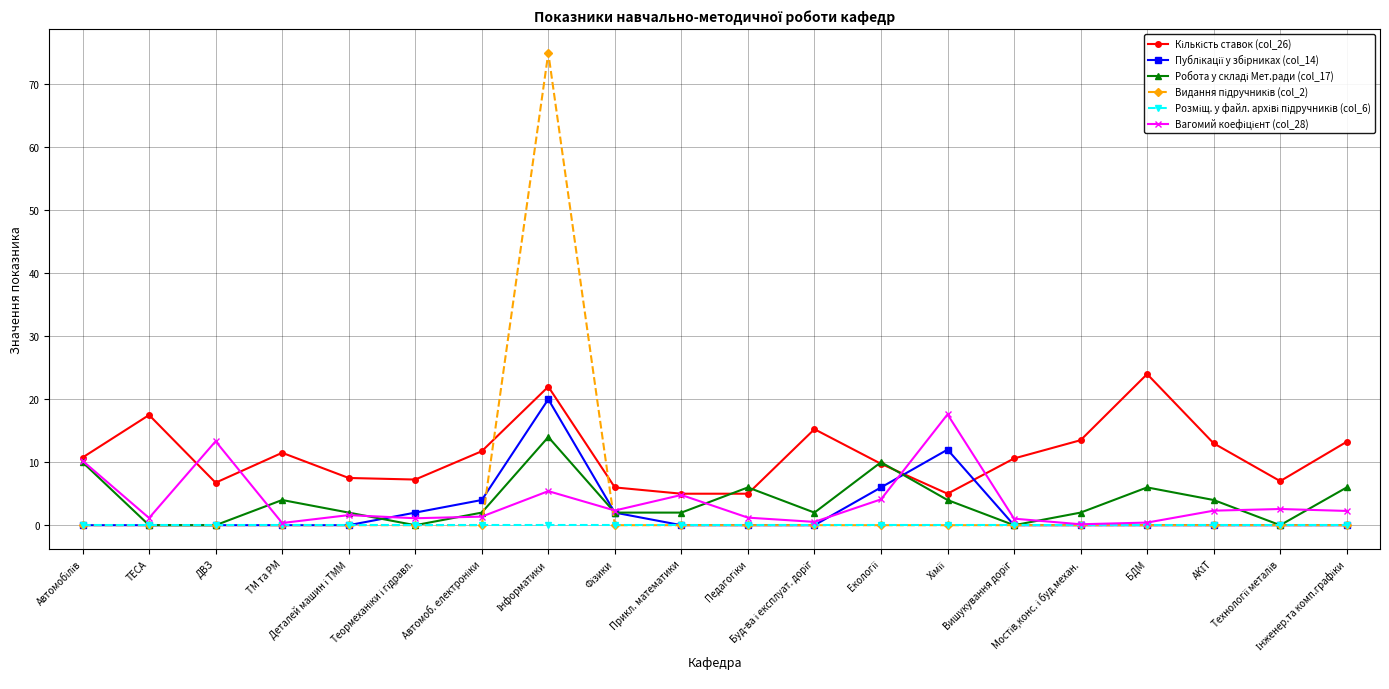

What is the label of the 6th point from the left?

Теормеханіки і гідравл.